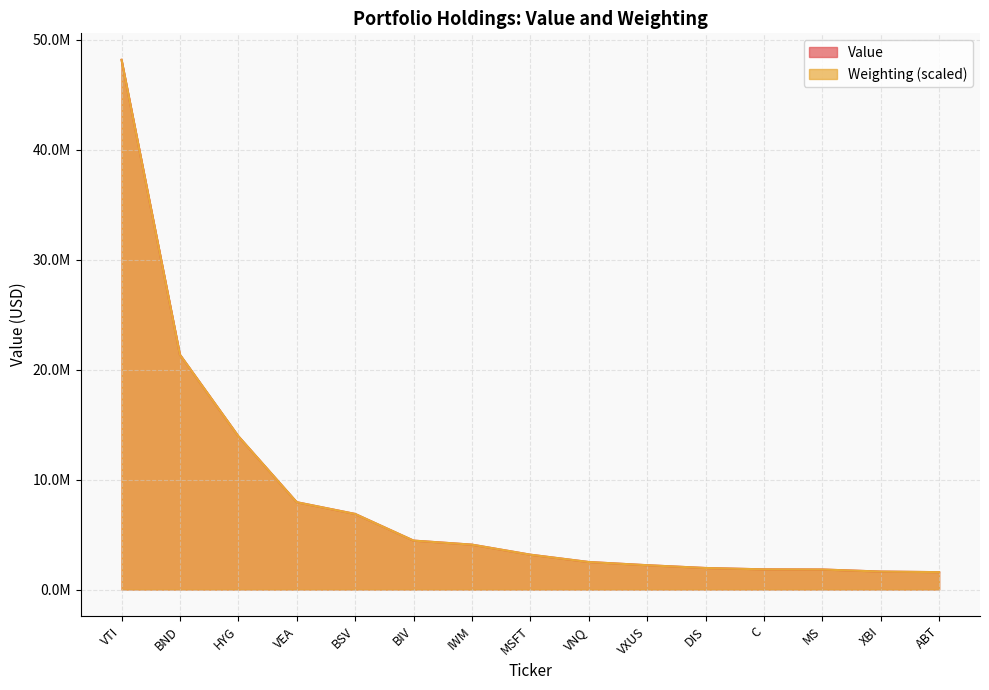

At which category does the chart reach its peak across all series?

VTI